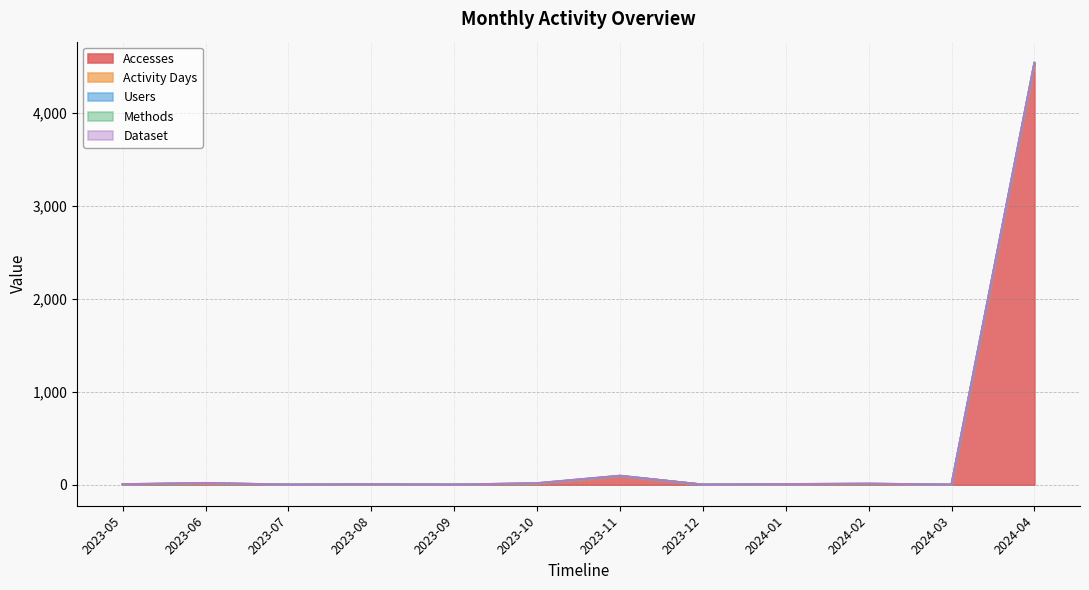

Rank the series at 2024-02 from highest to lowest value.

Accesses, Activity Days, Users, Methods, Dataset